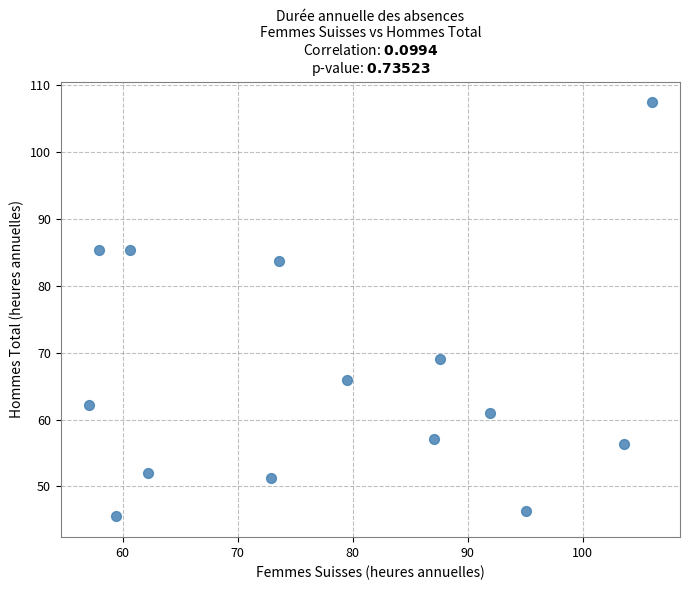

What is the range of Y values (max minus min)?

62.0